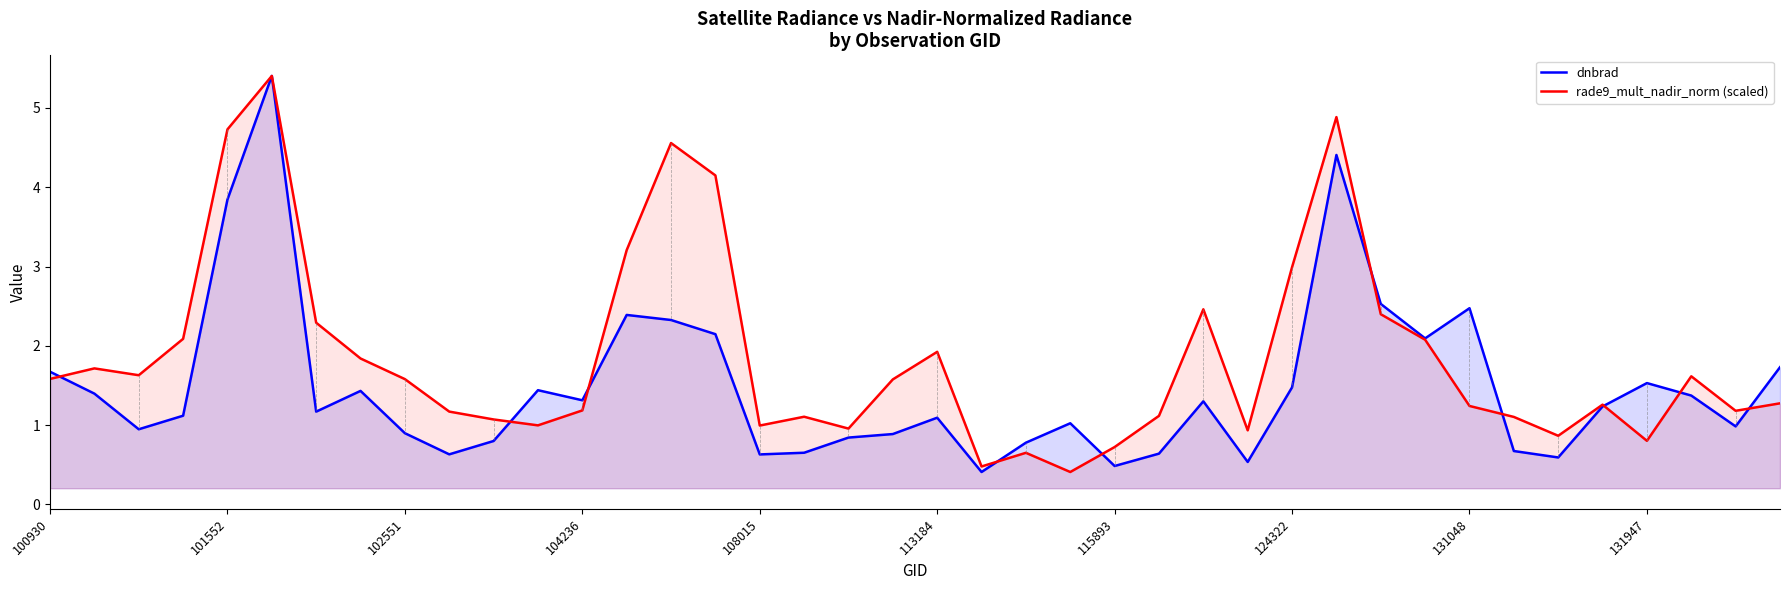

How many lines are shown in the chart?

2